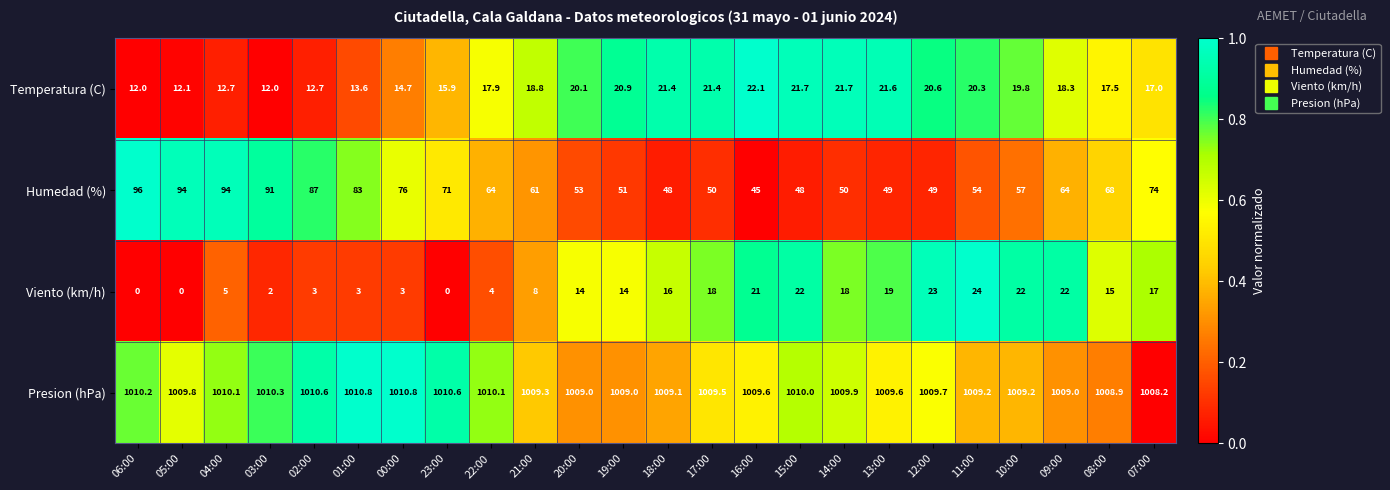

Is it true that Presion (hPa) equals 478.6 at 19:00?

False